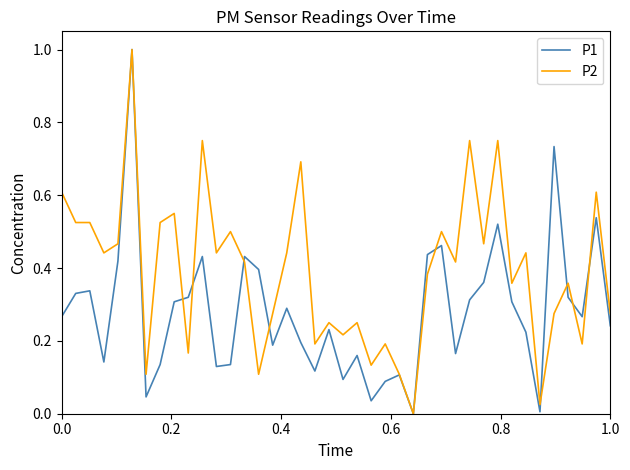

What is the maximum value shown in the chart?

1.0